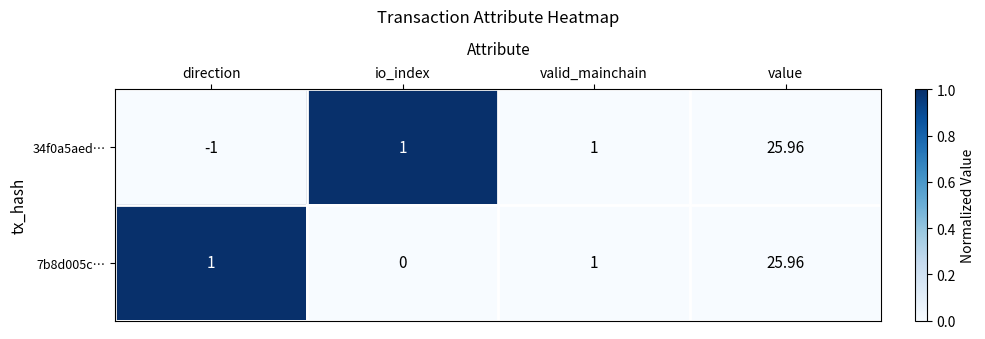

At which category is the sum across all series the highest?

value